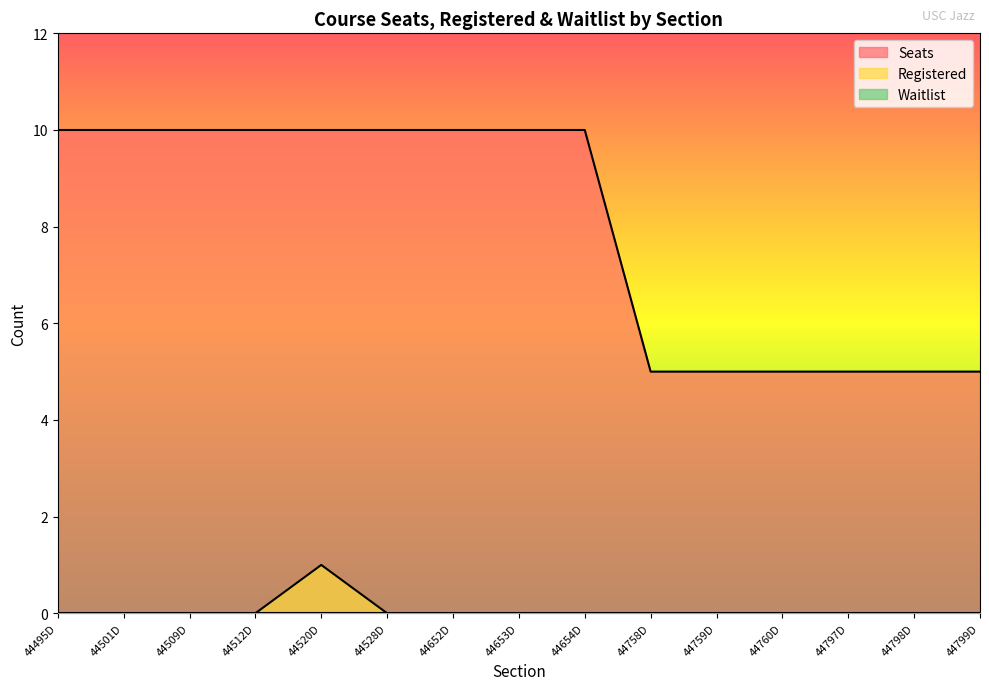

Which series changed the most between 44528D and 44760D?

Seats